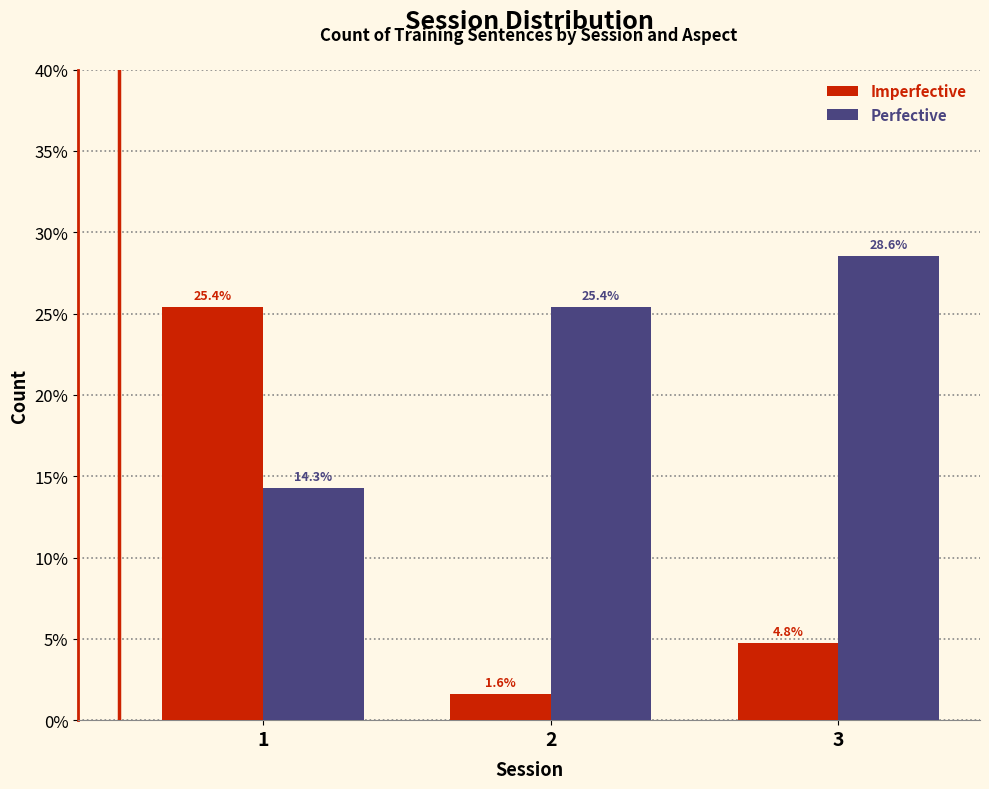

Are the bars grouped side by side (vs. stacked)?

Yes